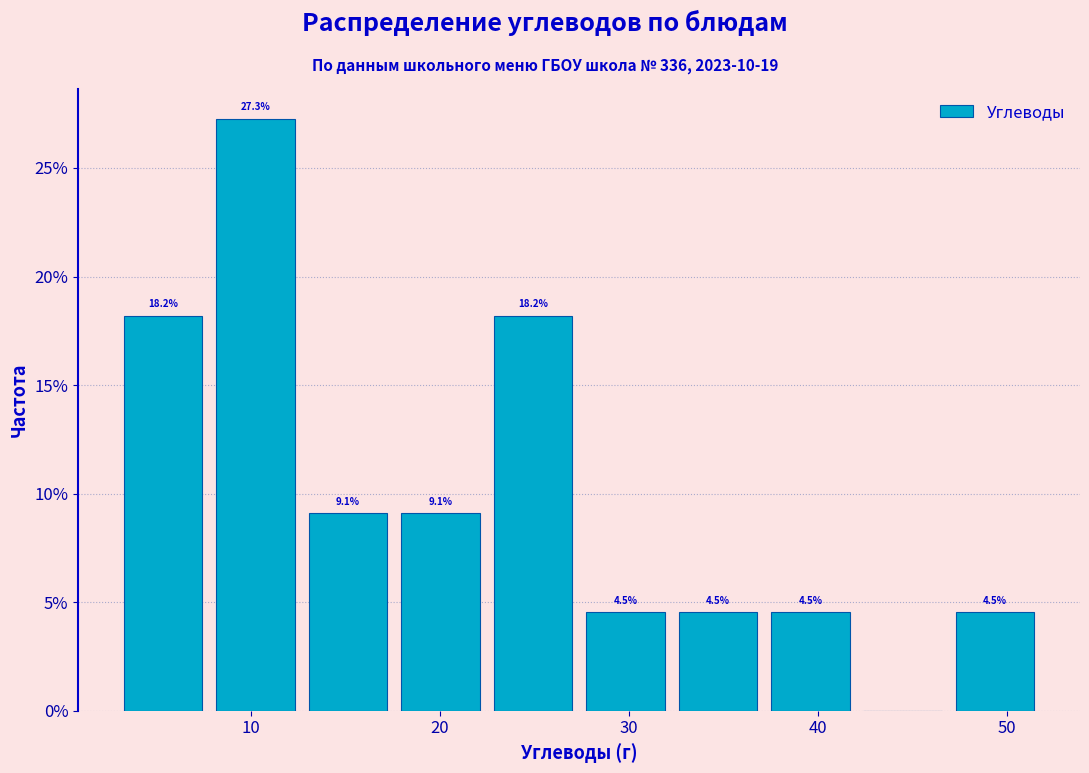

Which range on the x-axis has the tallest bar?

8 to 13